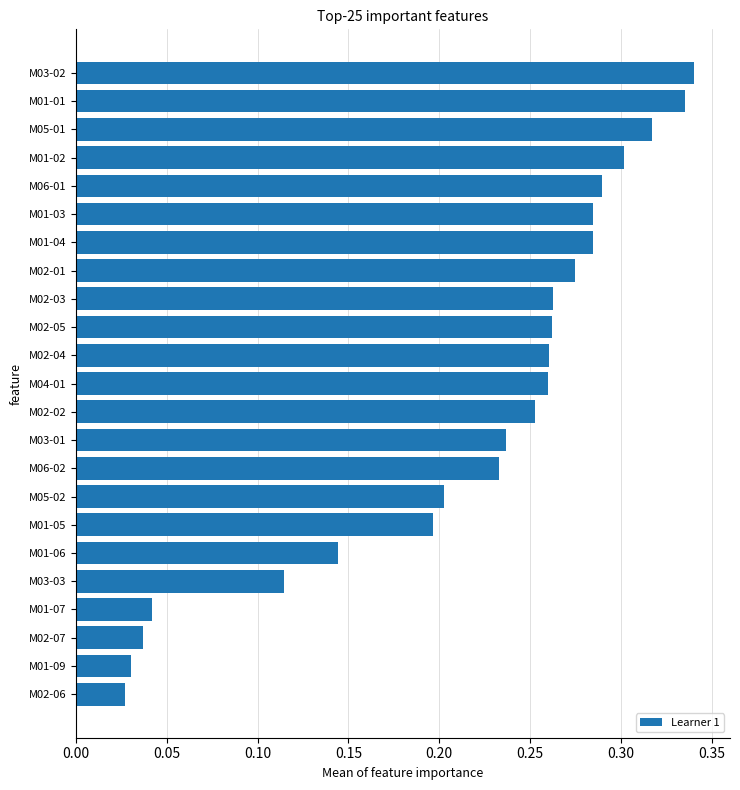

What is the sum of all values?

5.0